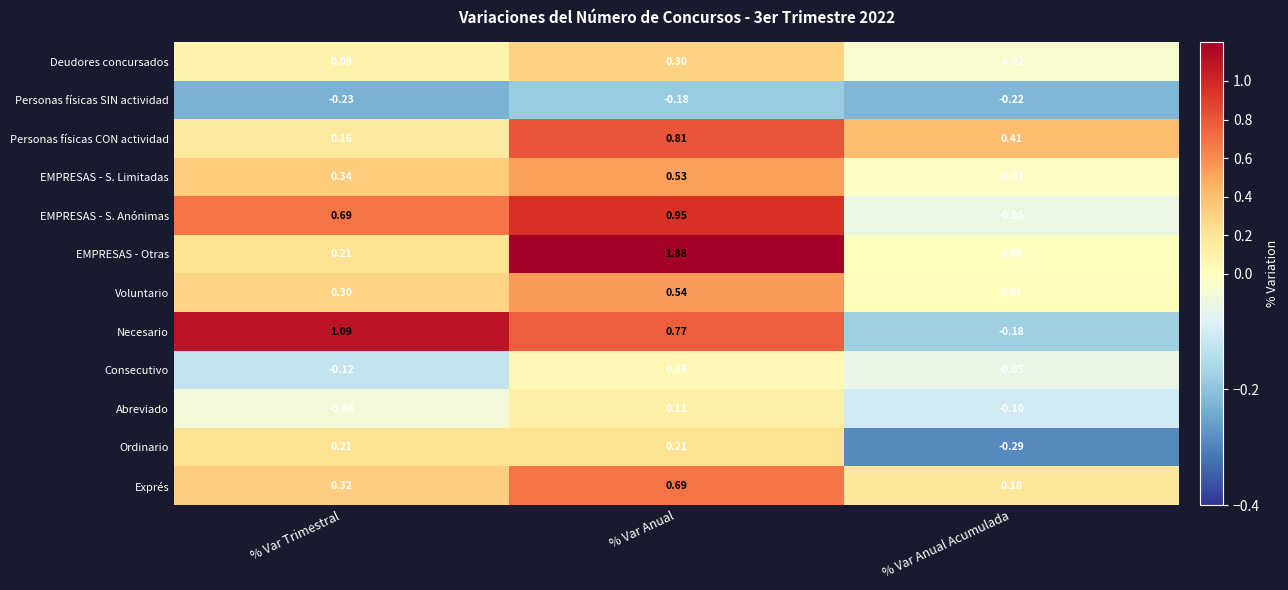

Rank the series at % Var Anual from highest to lowest value.

EMPRESAS - Otras, EMPRESAS - S. Anónimas, Personas físicas CON actividad, Necesario, Exprés, Voluntario, EMPRESAS - S. Limitadas, Deudores concursados, Ordinario, Abreviado, Consecutivo, Personas físicas SIN actividad